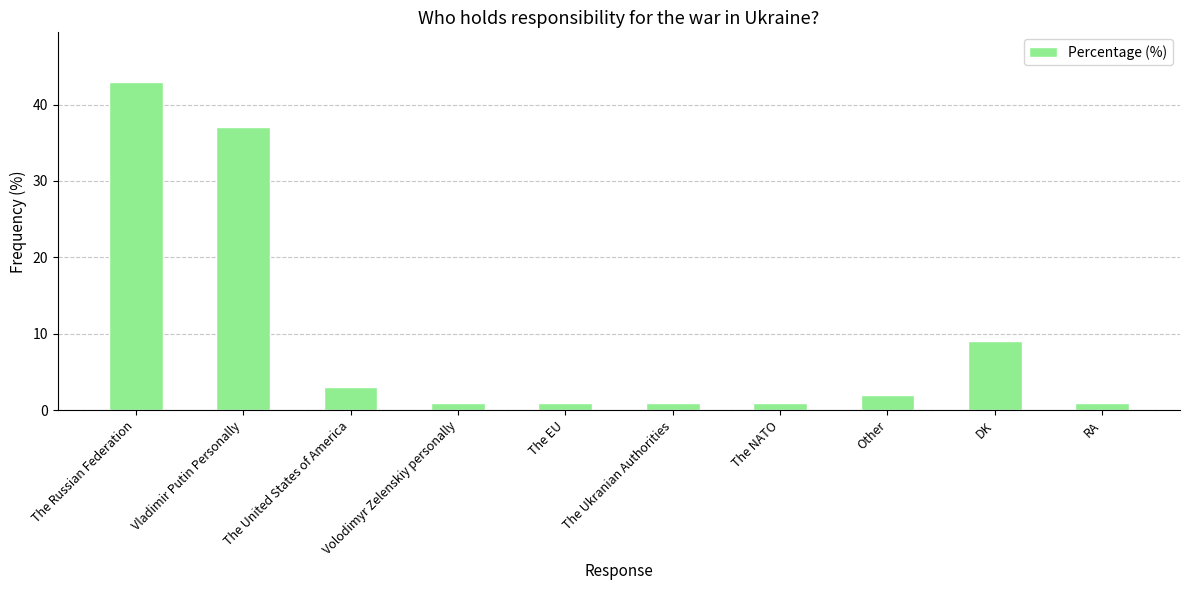

Are the bars grouped side by side (vs. stacked)?

No